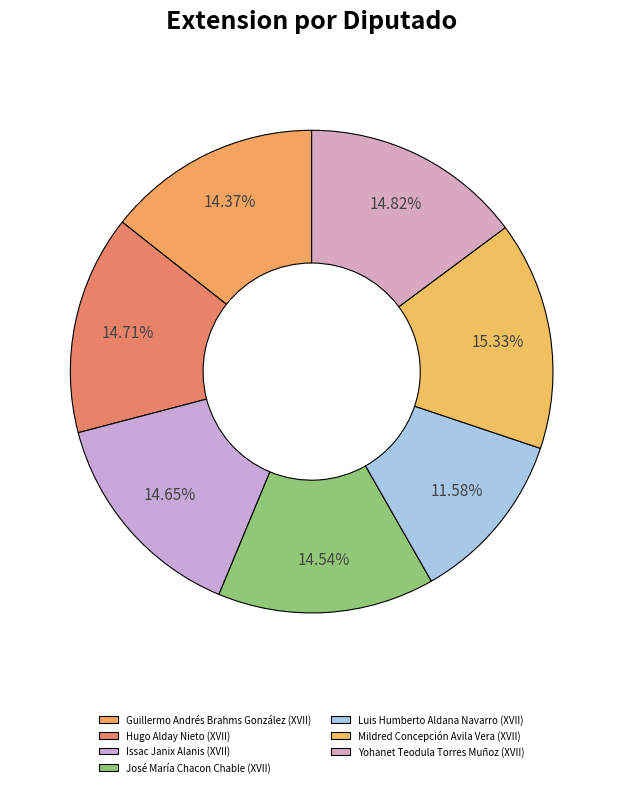

How much of the chart is everything except Yohanet Teodula Torres Muñoz (XVII)?

85.2%